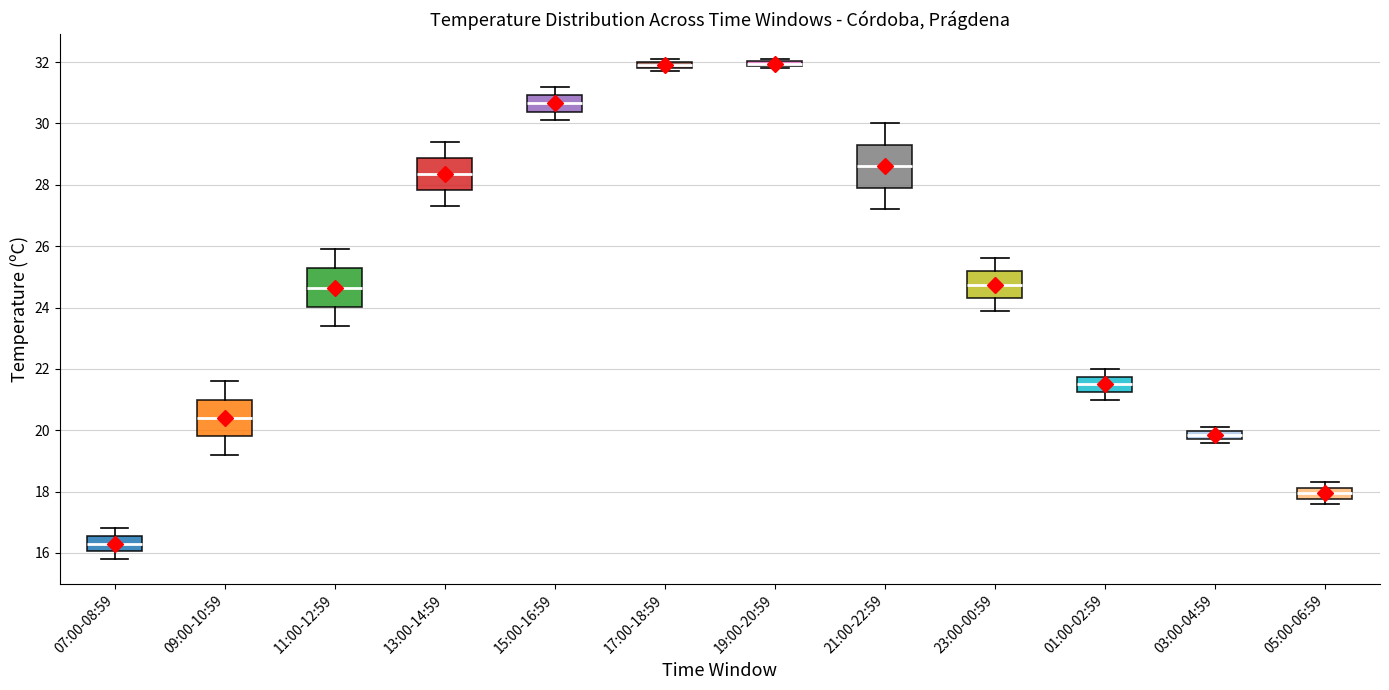

Where does the median line of the box for 23:00-00:59 sit on the y-axis? The values are not printed on the chart, so give them approximately, as read against the axis.

24.8